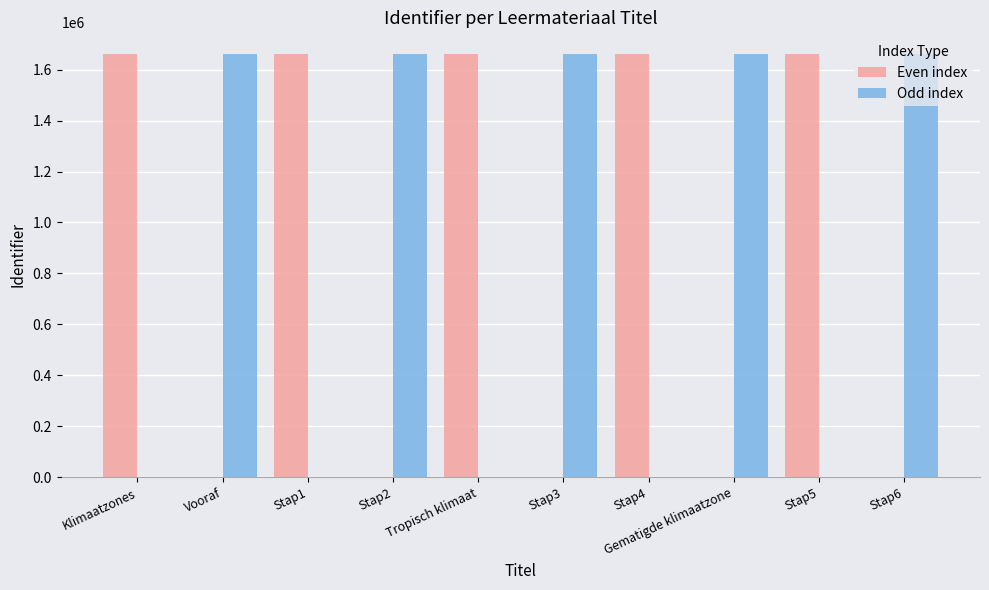

Is the value of Odd index at Stap5 greater than the value of Even index at Stap5?

No